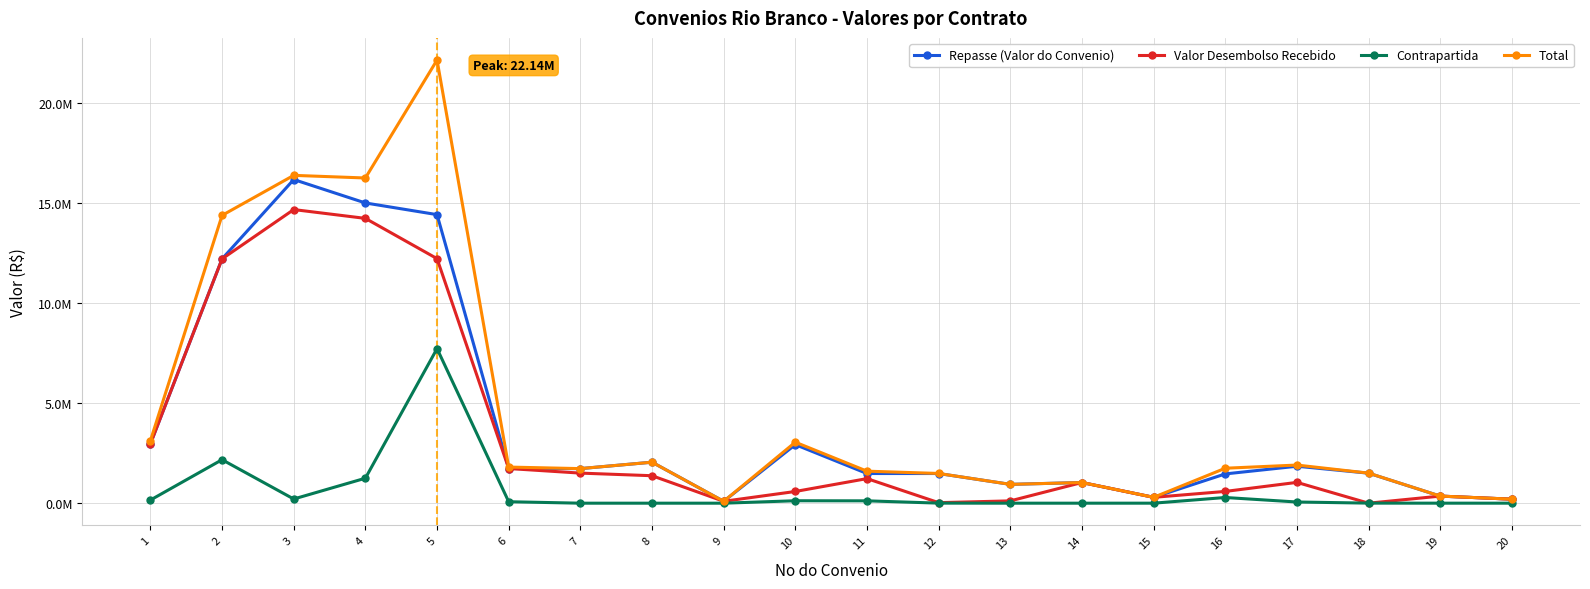

List the series in order of their peak value, highest first.

Total, Repasse (Valor do Convenio), Valor Desembolso Recebido, Contrapartida